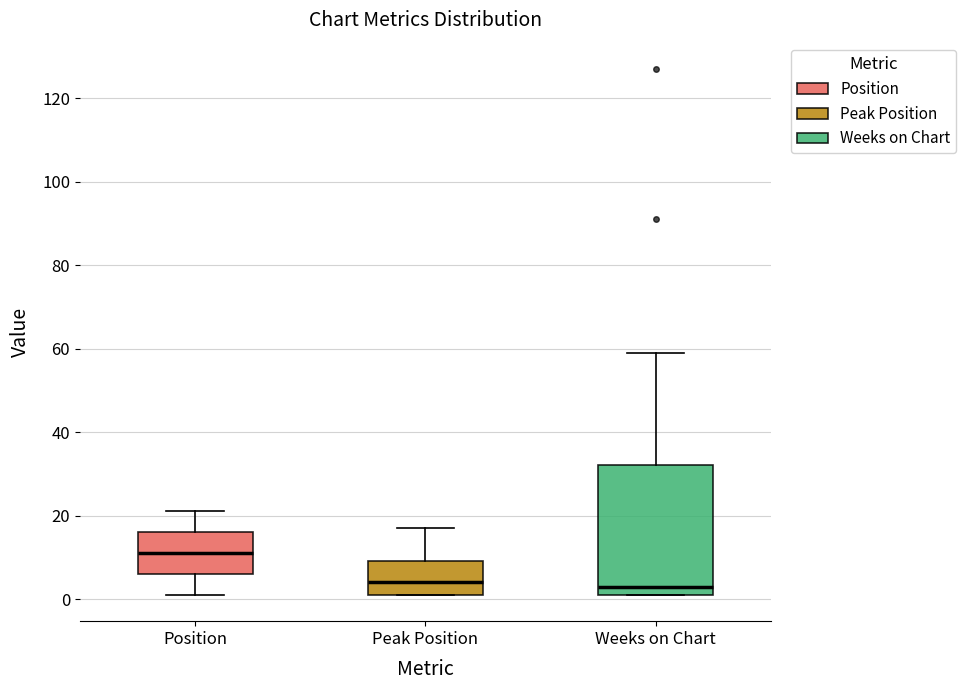

Reading left to right, read every box against the y-axis: the position of its median line, the range the box covers, and the ends of its whiskers. The values are not printed on the chart, so give them approximately, as read against the axis.

Position: median 12, box 6 to 16, whiskers 2 to 22
Peak Position: median 4, box 2 to 10, whiskers 2 to 18
Weeks on Chart: median 4, box 2 to 32, whiskers 2 to 60